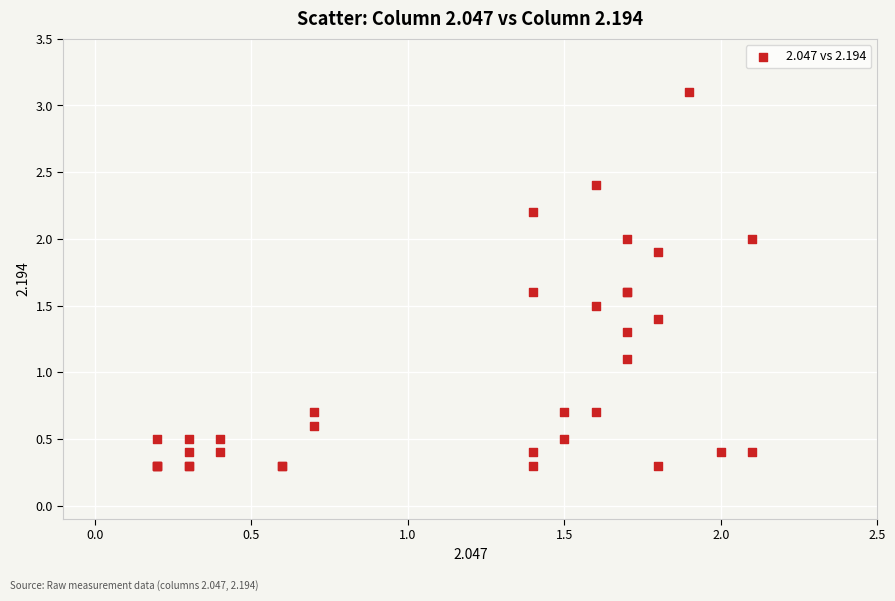

What Y value in the scatter plot is closest to 1?

1.1